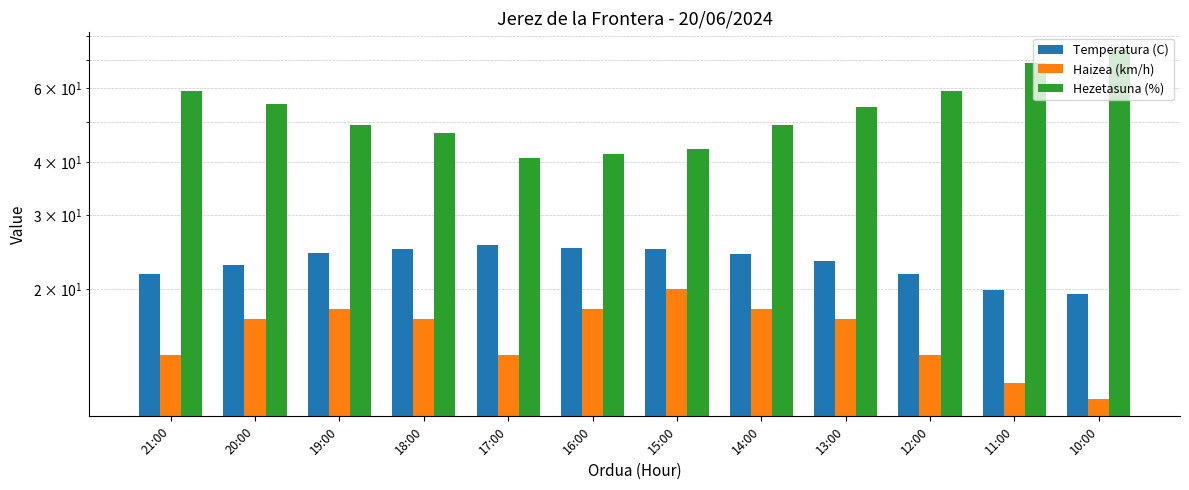

At which label is Hezetasuna (%) closest to 57?

21:00